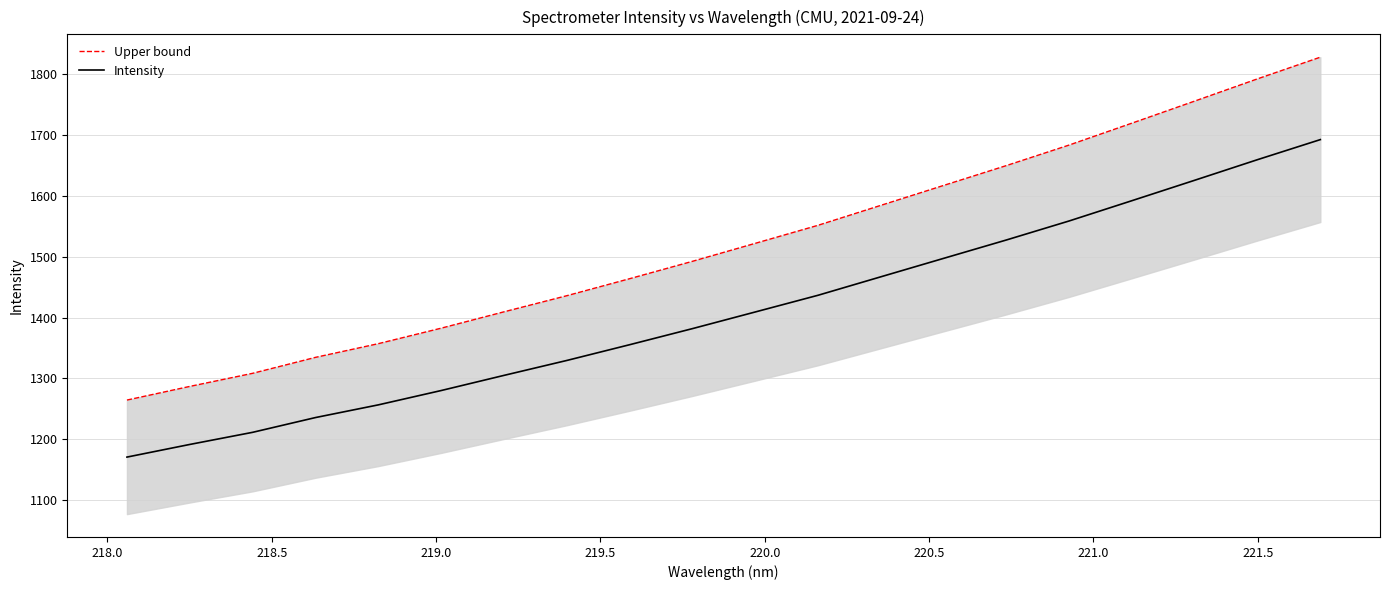

What is the lowest value of the Intensity series?

1170.9